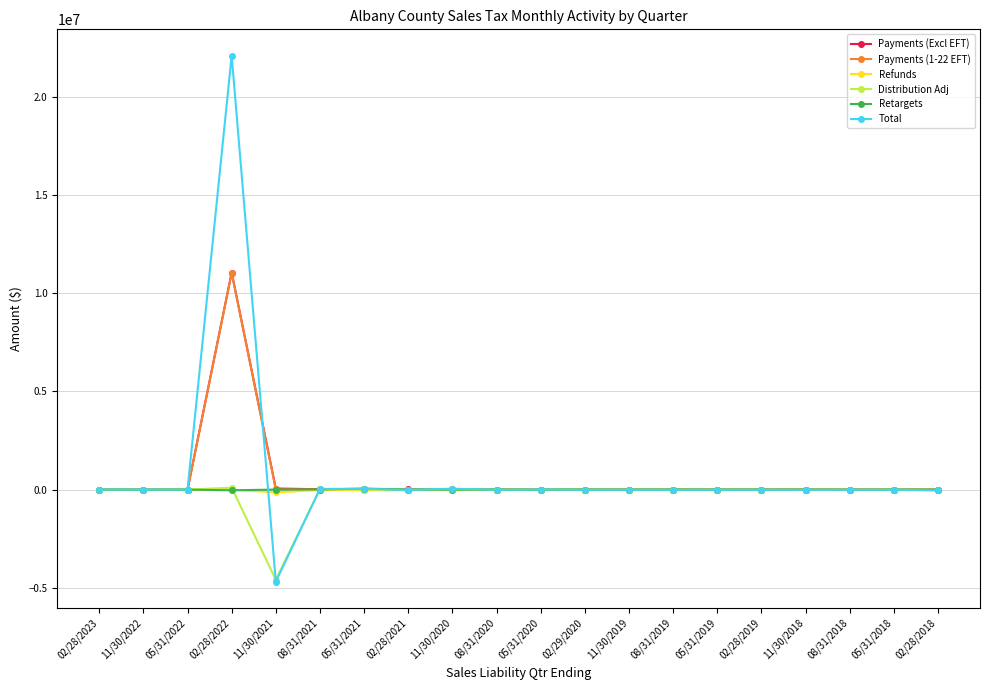

Between 02/28/2022 and 05/31/2020, which series saw the biggest shift?

Total